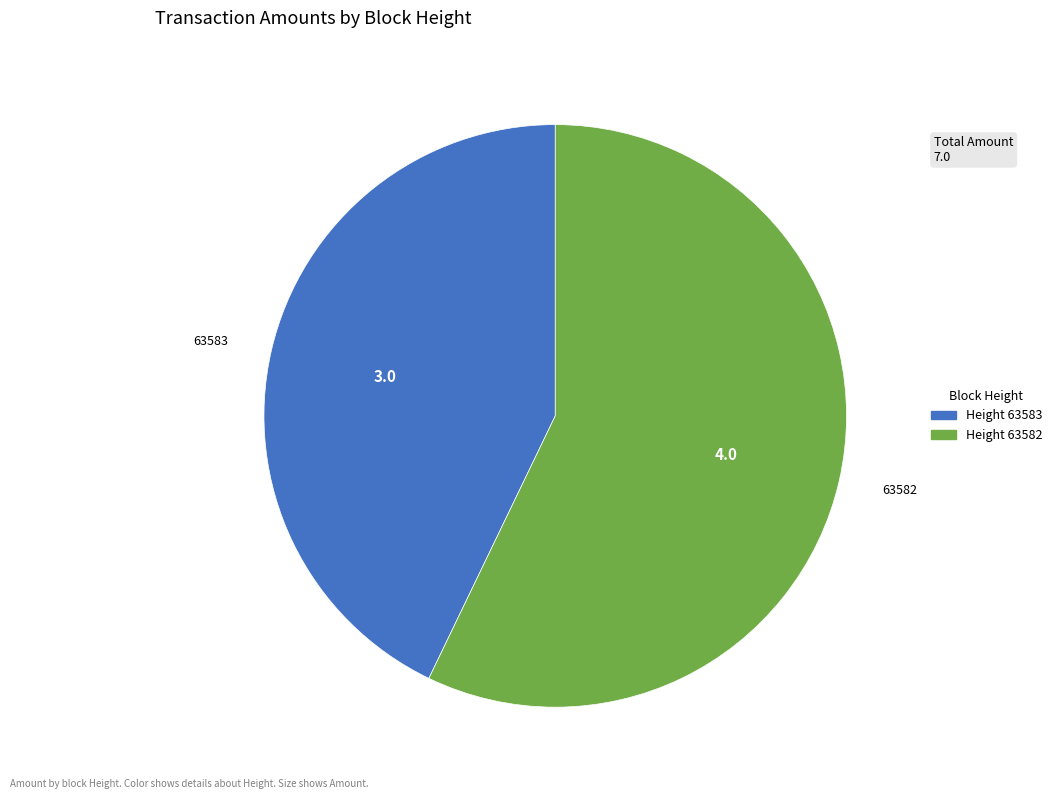

Is there a majority slice in this chart?

Yes